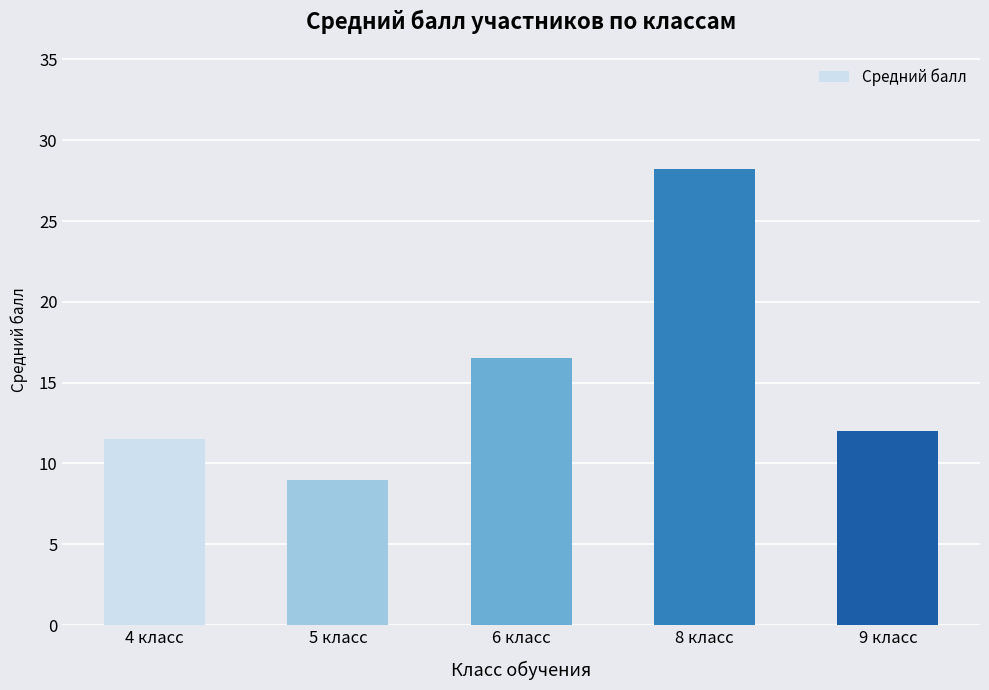

What is the difference between the values at 9 класс and 6 класс?

4.5